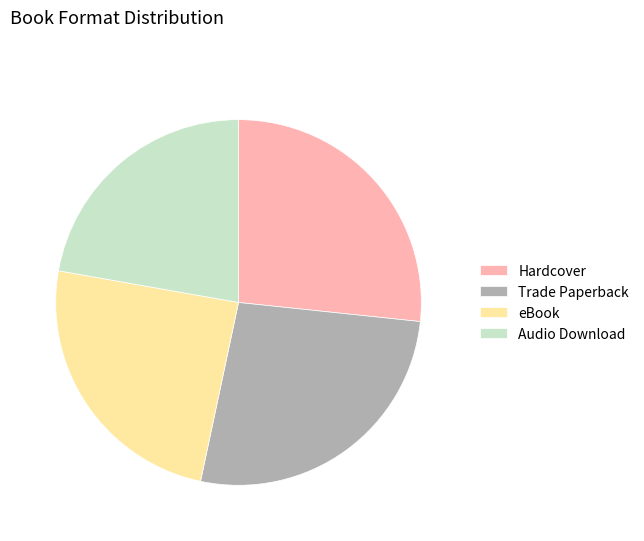

Which slice is the smallest?

Audio Download